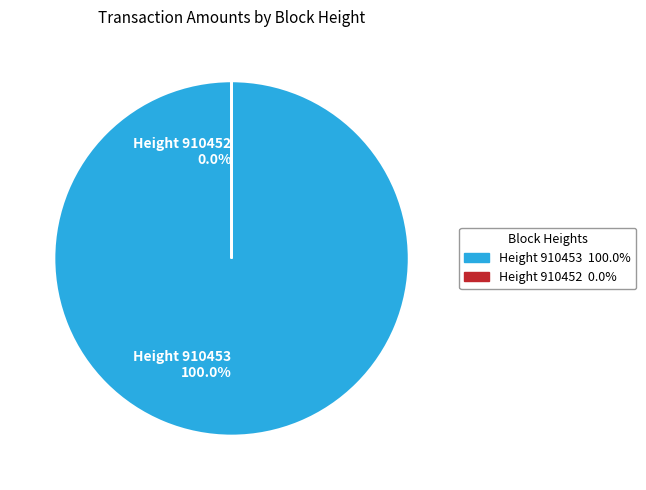

Which category has the biggest portion of the pie?

910453